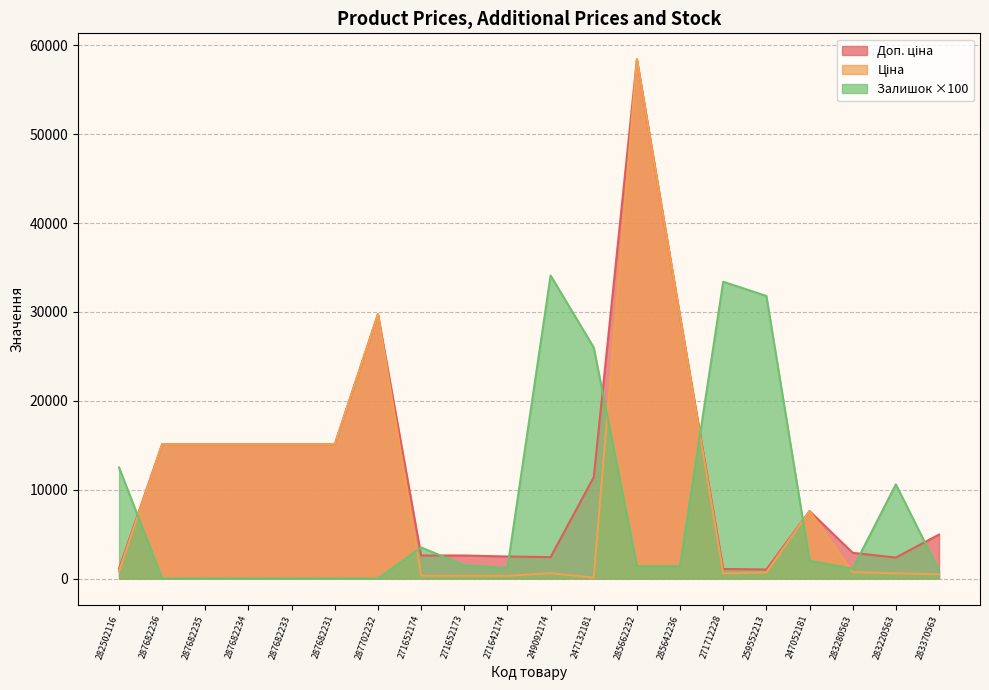

What value does the Залишок series have at 271652173?

1500.0